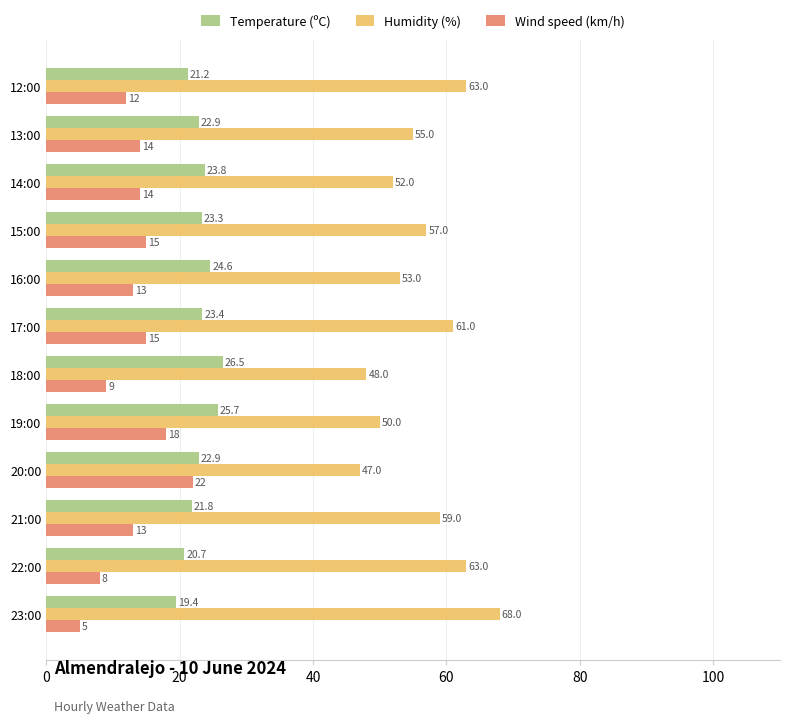

How many values in the Temperature (ºC) series are below 23?

6